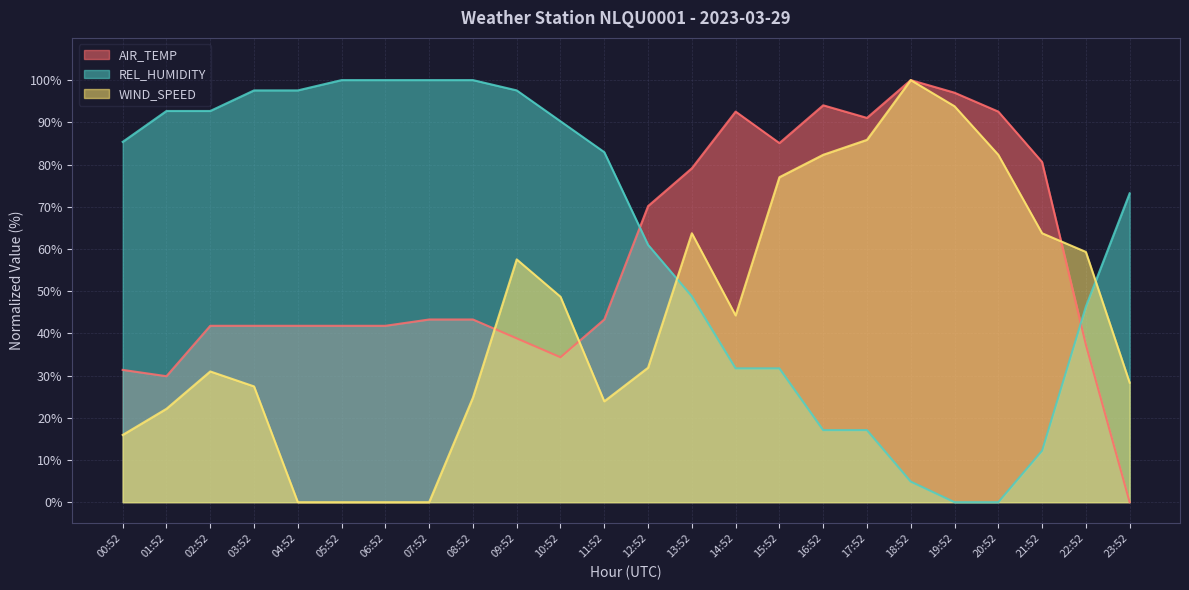

Is it true that WIND_SPEED equals 6.5 at 23:52?

False